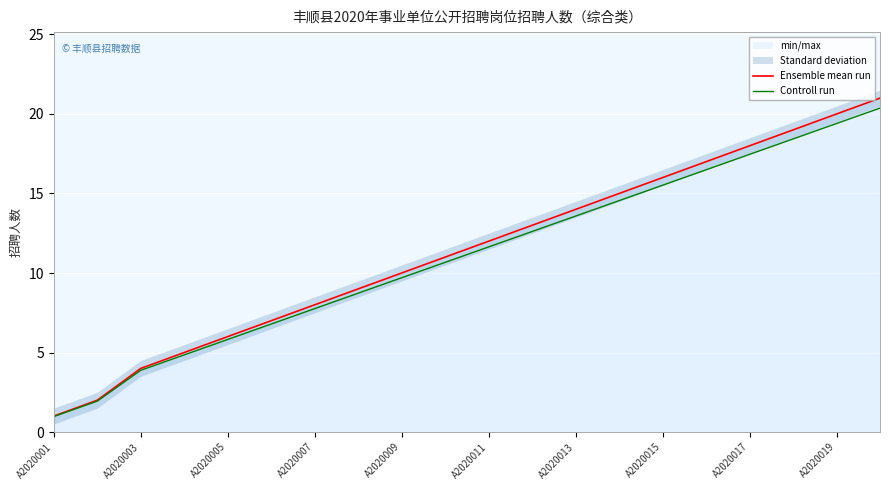

Rank the series by their average value, from highest to lowest.

Ensemble mean run, Controll run